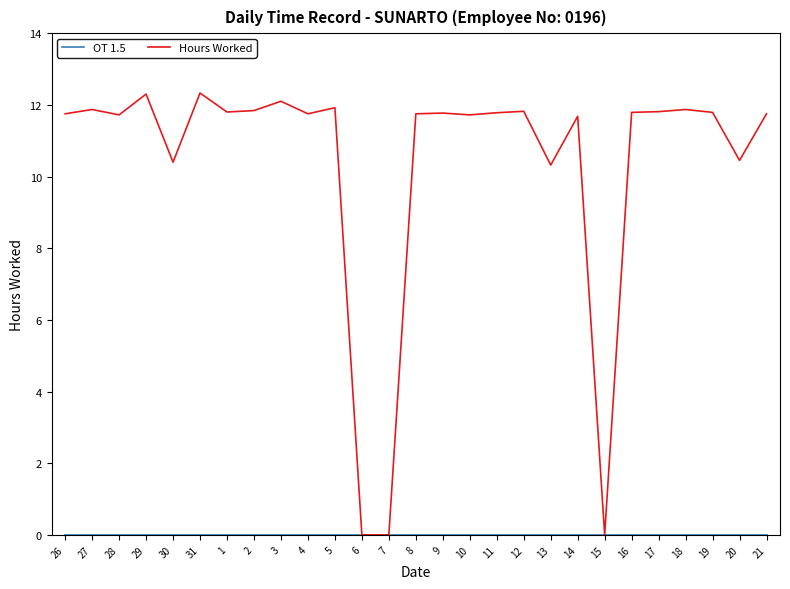

What is the difference between the maximum and minimum values in the Hours Worked series?

12.3